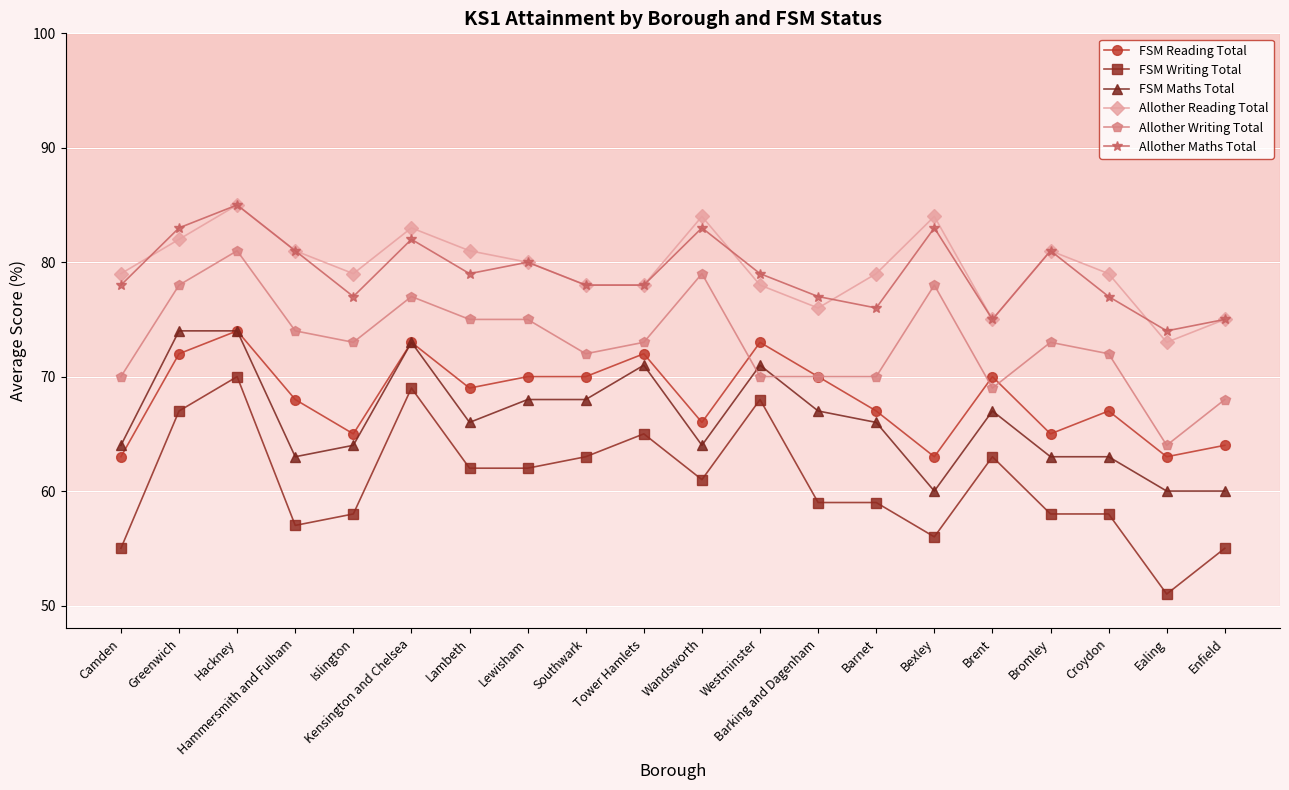

Between Islington and Westminster, which series saw the biggest shift?

FSM Writing Total